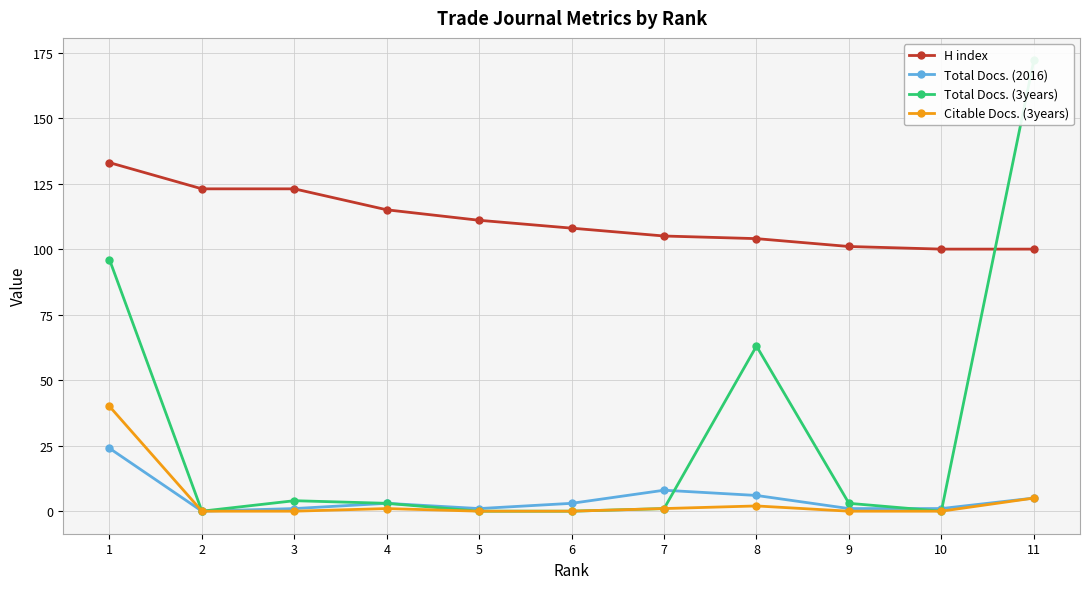

Reading left to right, extract all data points from this chart.

H index: 1=133	2=123	3=123	4=115	5=111	6=108	7=105	8=104	9=101	10=100	11=100
Total Docs. (2016): 1=24	2=0	3=1	4=3	5=1	6=3	7=8	8=6	9=1	10=1	11=5
Total Docs. (3years): 1=96	2=0	3=4	4=3	5=0	6=0	7=1	8=63	9=3	10=0	11=172
Citable Docs. (3years): 1=40	2=0	3=0	4=1	5=0	6=0	7=1	8=2	9=0	10=0	11=5